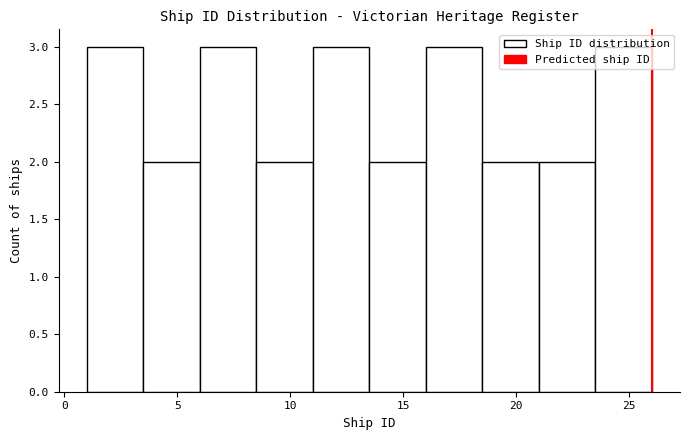

How tall is the bar that spans 13.5 to 16.0 on the x-axis? The values are not printed on the chart, so give them approximately, as read against the axis.

2